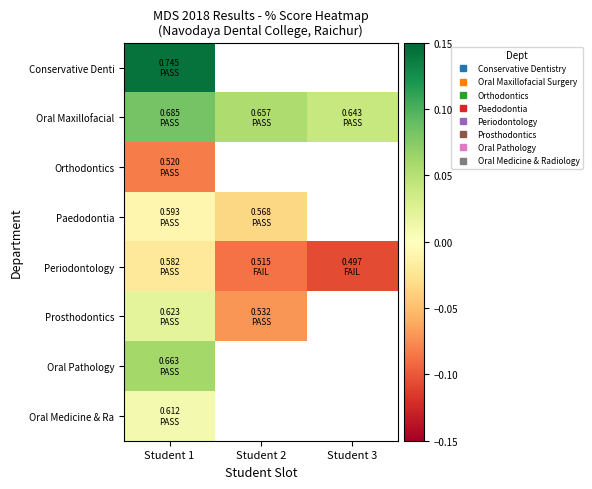

Which series has the largest range (max minus min)?

Prosthodontics